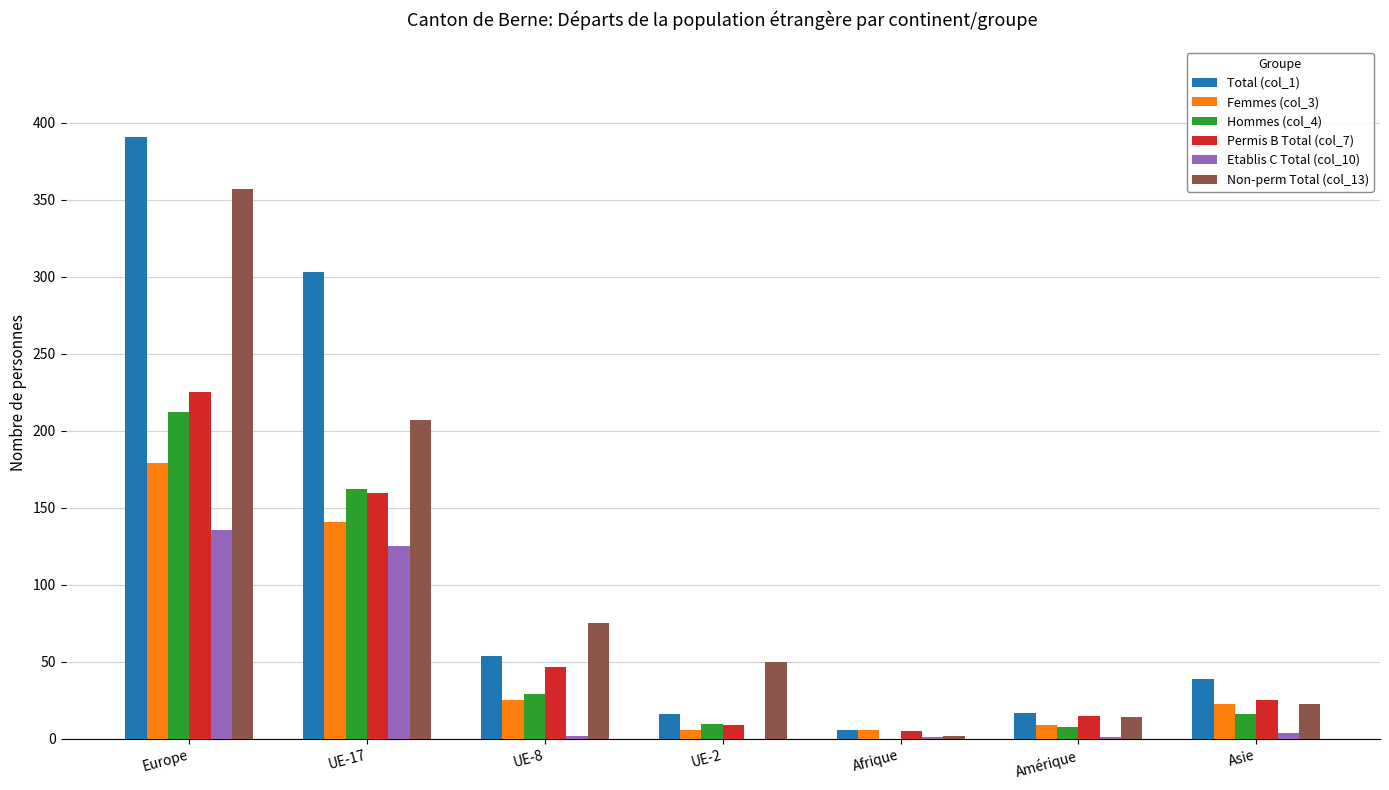

What is the total value across all series at Europe?

1500